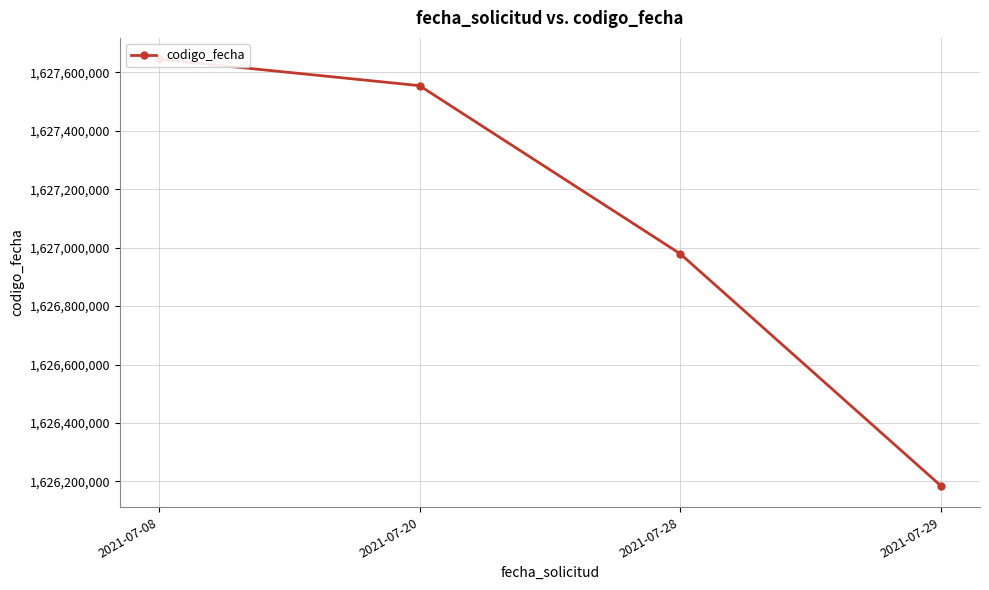

What is the smallest value displayed?

1626185114